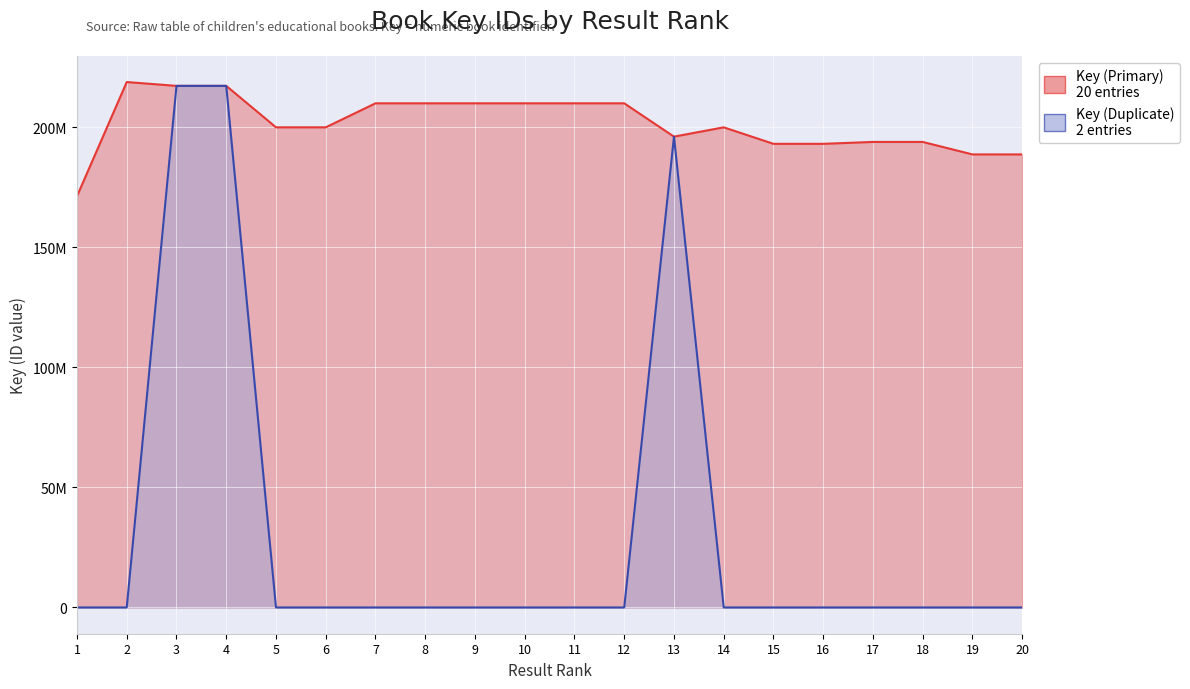

At which category is the sum across all series the highest?

4